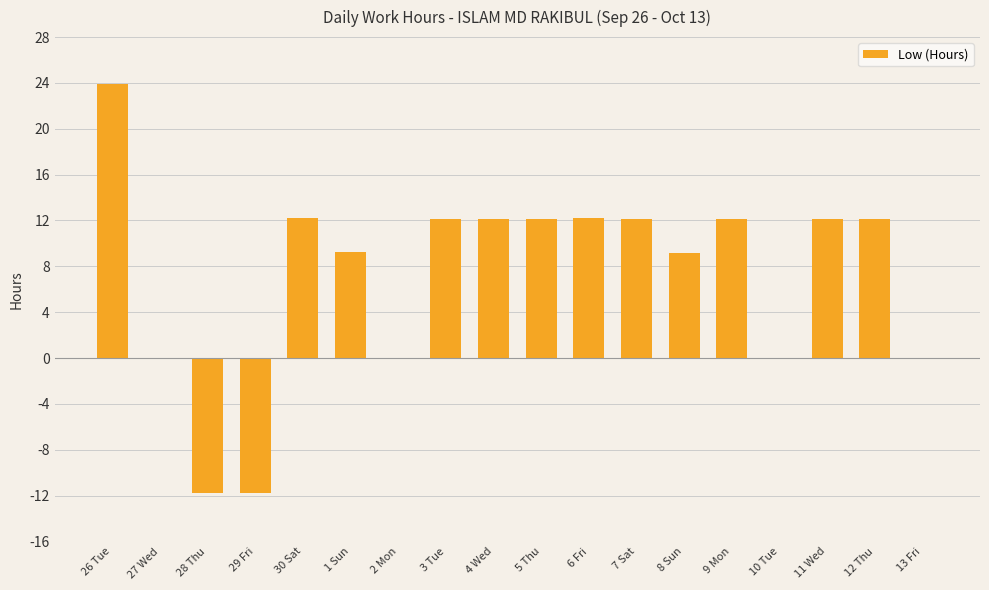

The chart shows a value of -5.0 at 28 Thu. True or false?

False